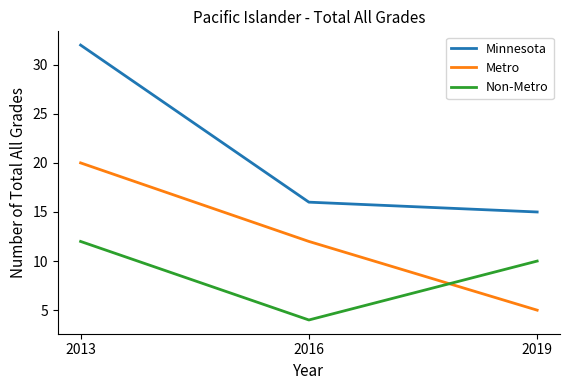

Which category has the lowest value in the Metro series?

2019